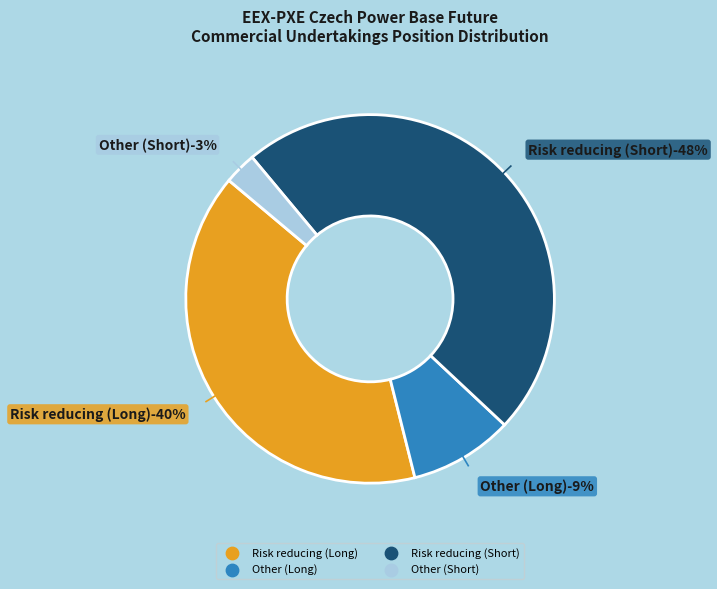

To the nearest percent, what is the average slice percentage?

25%